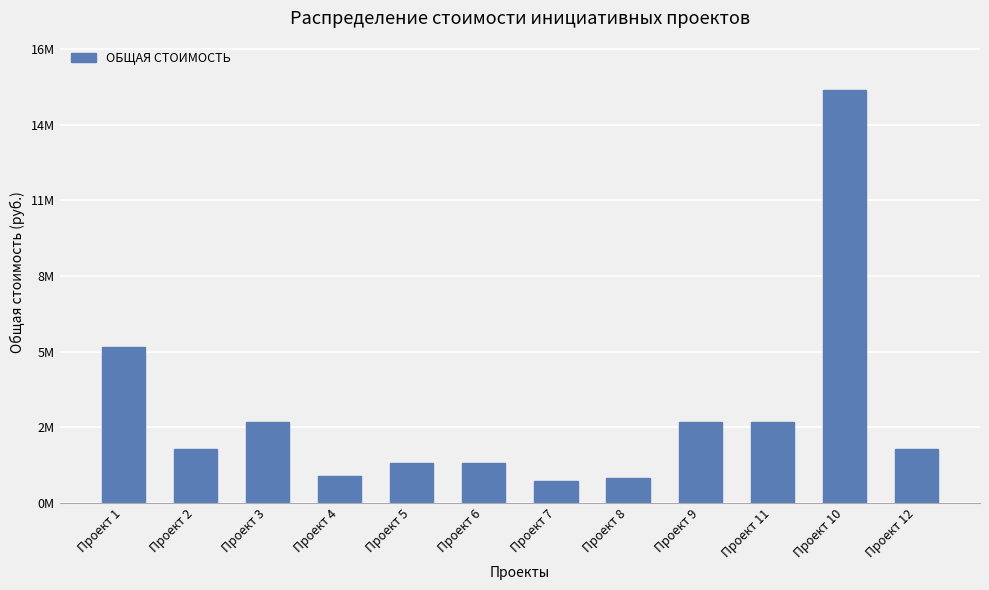

Reading right to left, what are all the values shown in this chart?

2000000.0	15294968.4	3000000.0	3000000.0	915000.0	800000.0	1500000.0	1500000.0	1000000.0	3000000.0	1988471.4	5800000.0